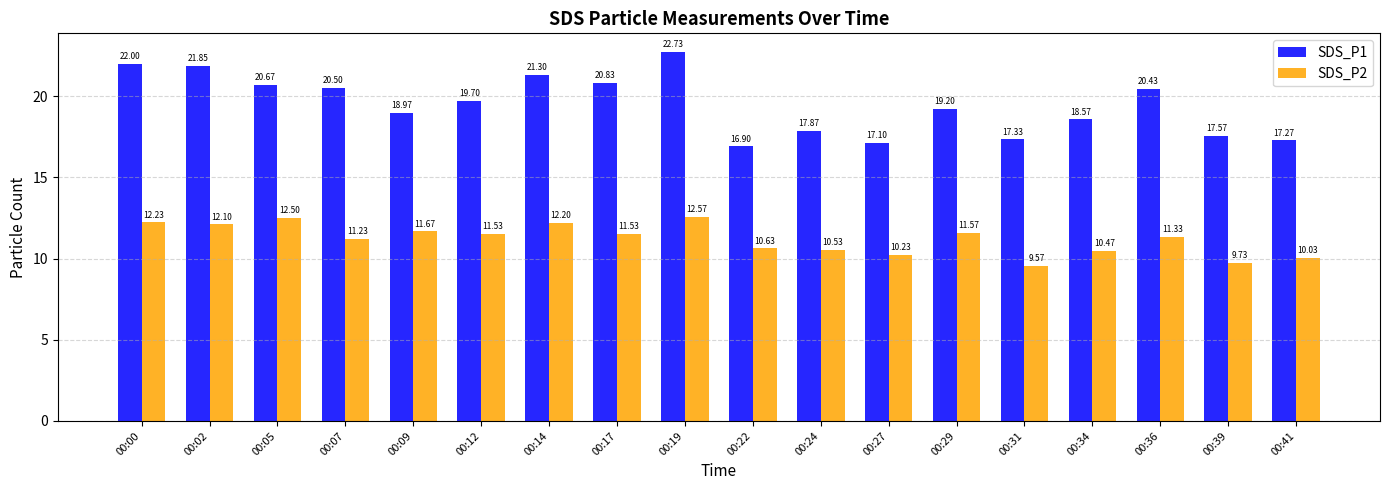

Which series has the widest spread of values?

SDS_P1